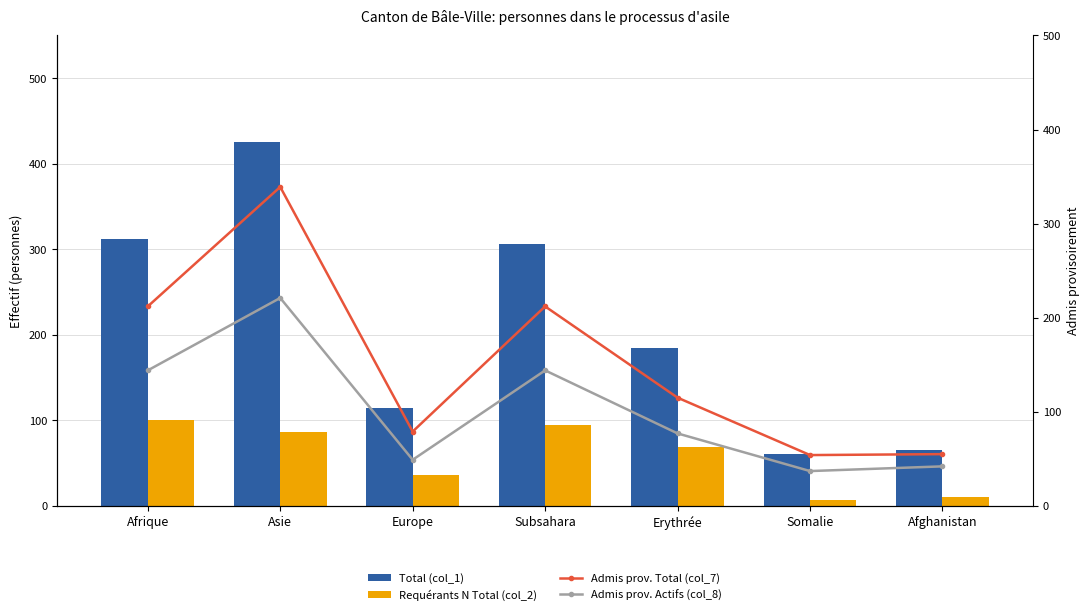

What is the difference between the maximum and minimum values in the Admis prov. Actifs (col_8) series?

184